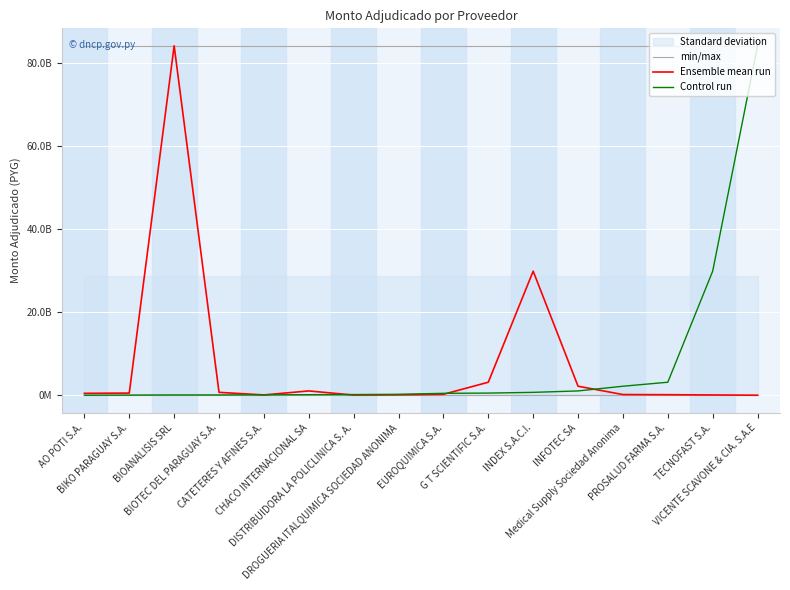

Read the min/max value at Medical Supply Sociedad Anonima.

84132502840